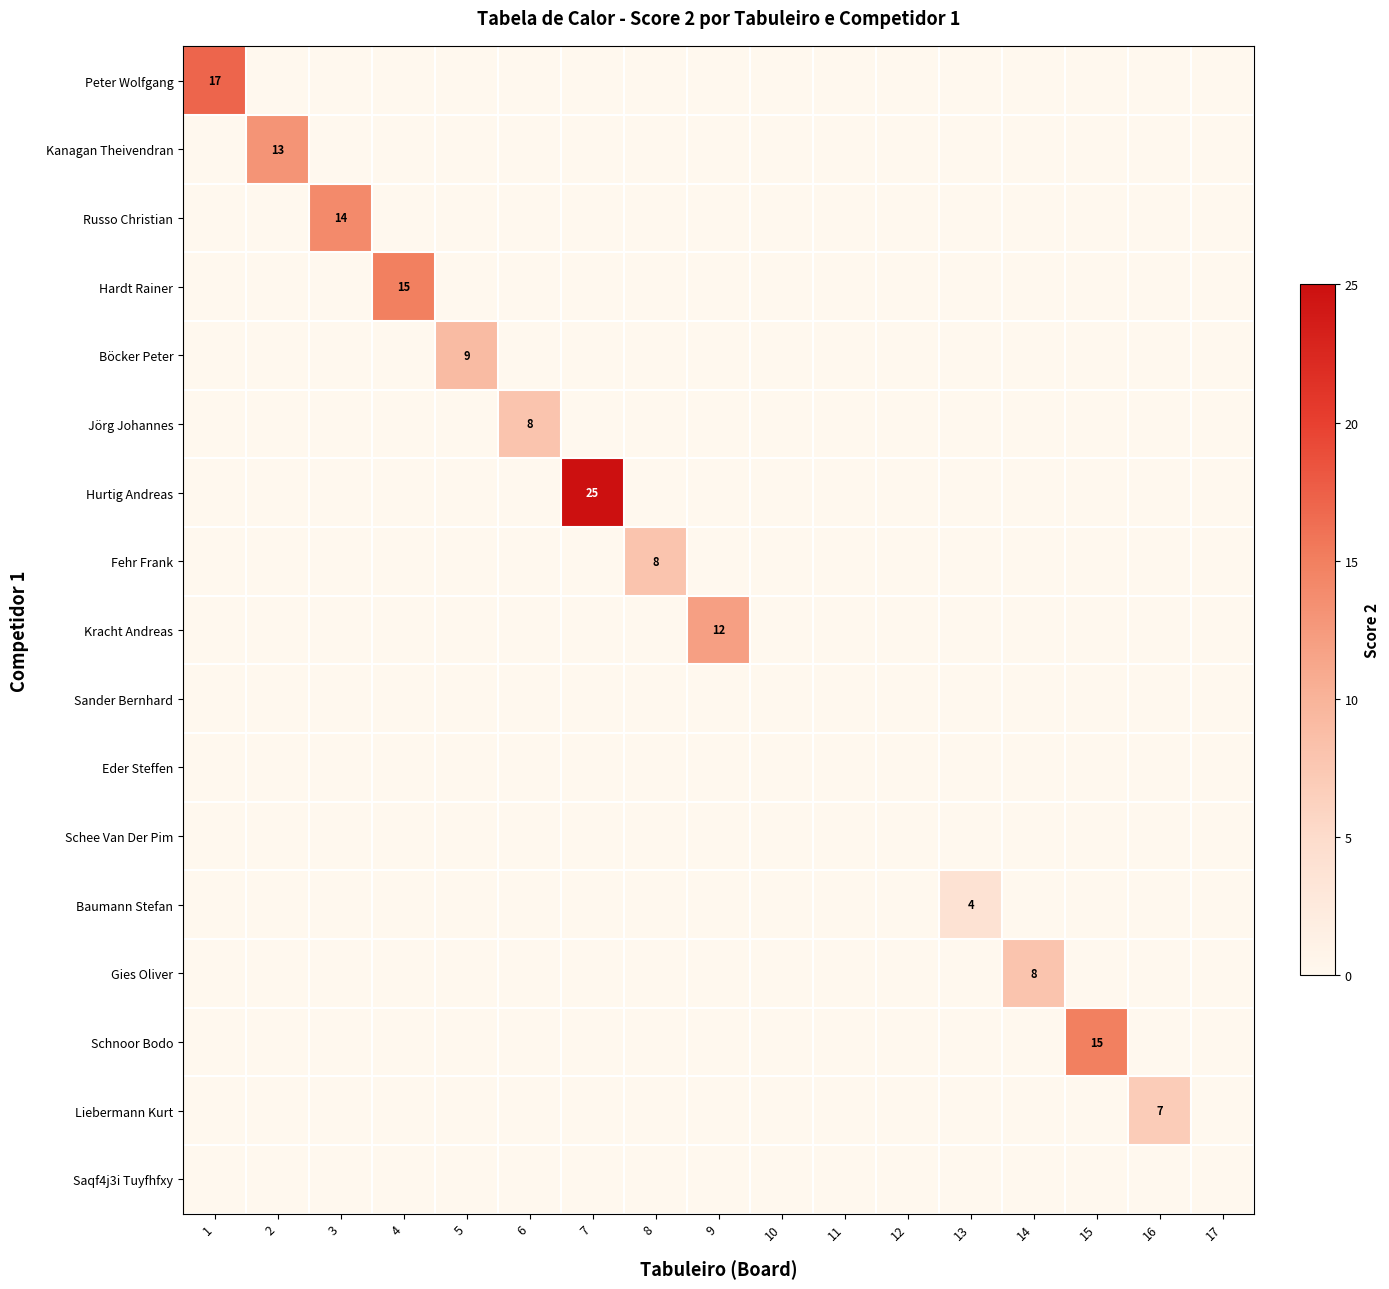

Rank the series at 10 from lowest to highest value.

Peter Wolfgang, Kanagan Theivendran, Russo Christian, Hardt Rainer, Böcker Peter, Jörg Johannes, Hurtig Andreas, Fehr Frank, Kracht Andreas, Sander Bernhard, Eder Steffen, Schee Van Der Pim, Baumann Stefan, Gies Oliver, Schnoor Bodo, Liebermann Kurt, Saqf4j3i Tuyfhfxy